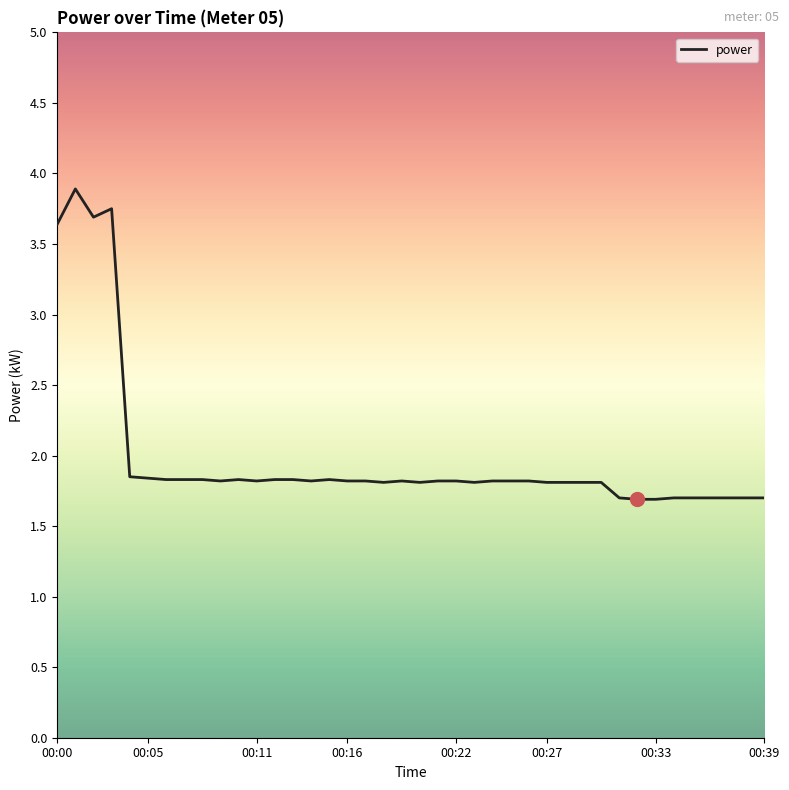

What is the greatest value displayed?

3.9